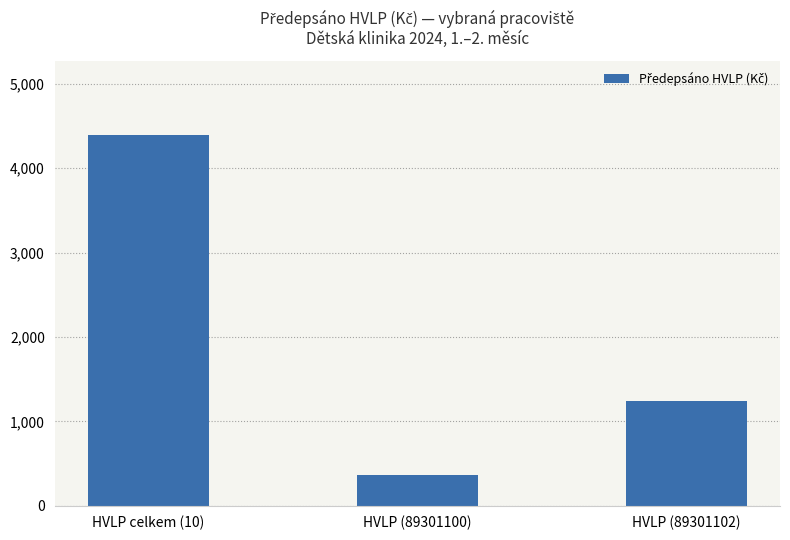

The chart shows a value of 550147.1 at HVLP (89301100). True or false?

False